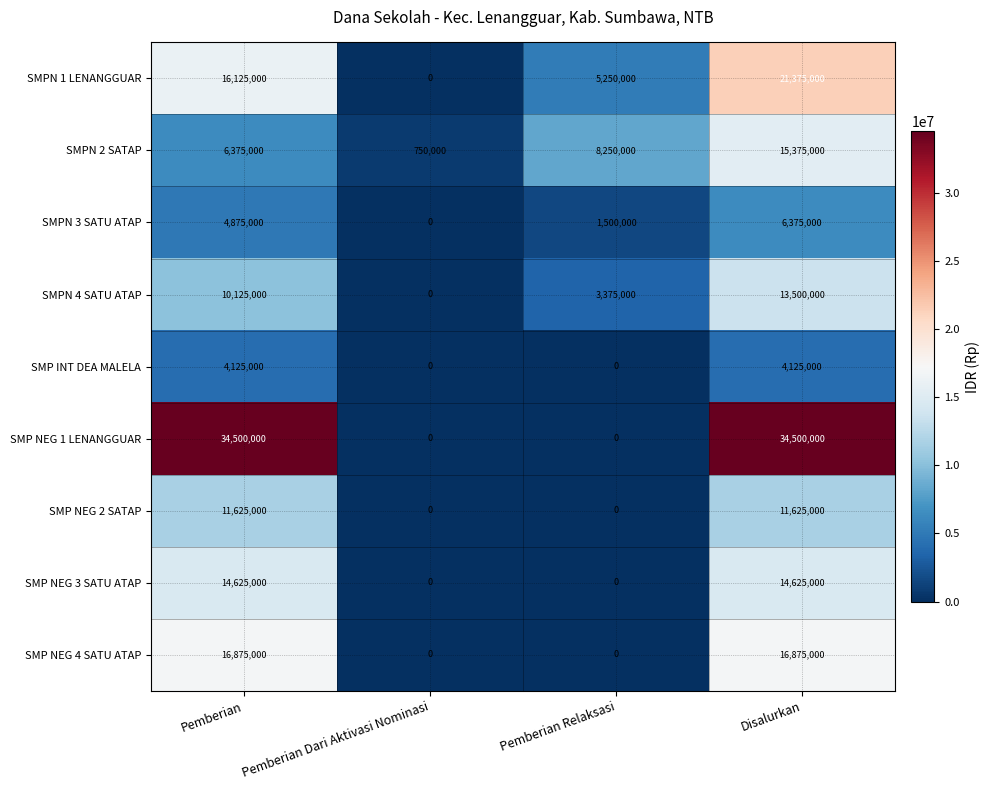

Count the SMPN 3 SATU ATAP values in the range 1500000 to 6375000.

3